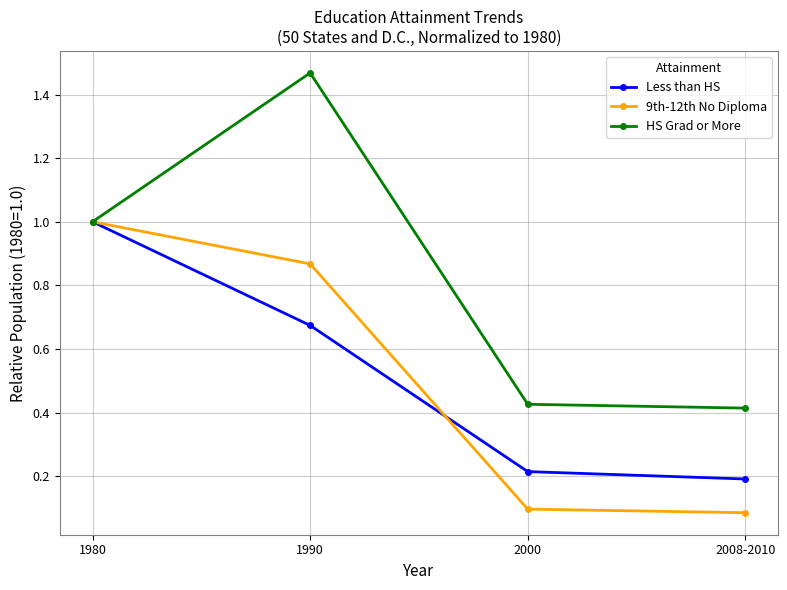

What is the average value of the Less than HS series?

0.5